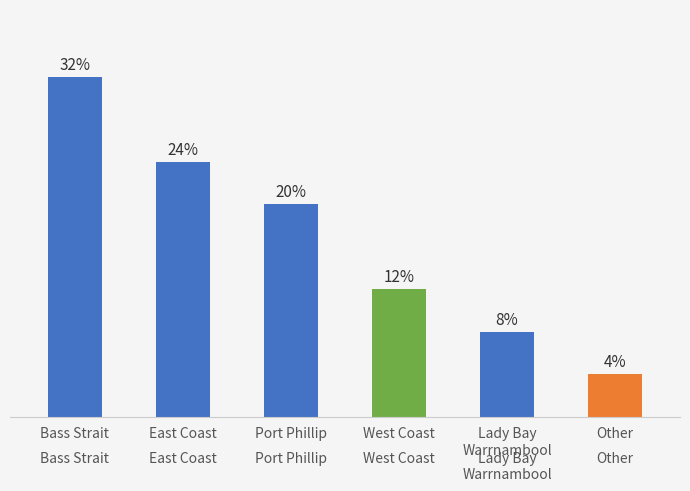

Does the chart contain any negative values?

No